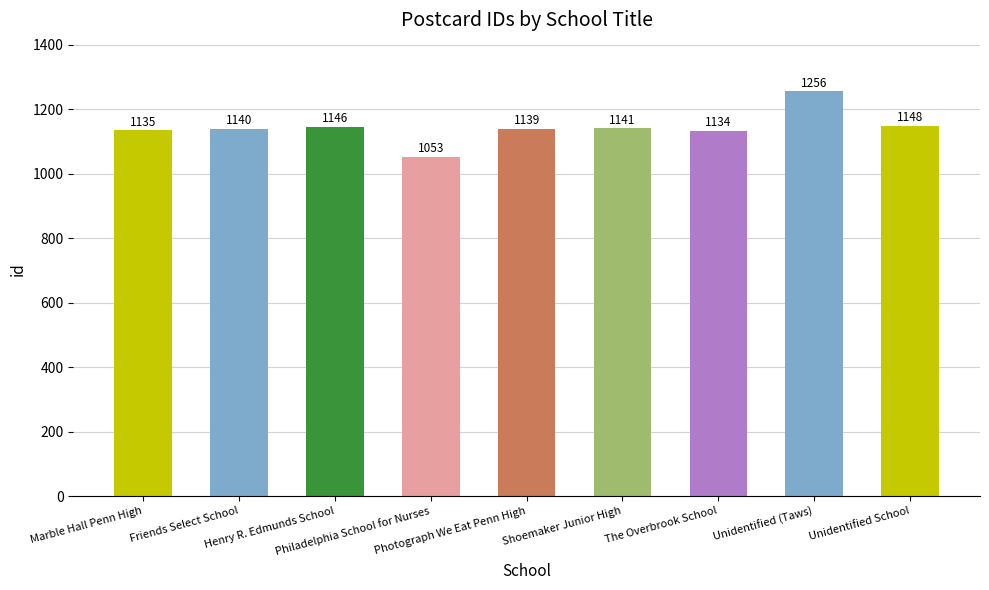

Which label corresponds to the largest value in the chart?

Unidentified (Taws)